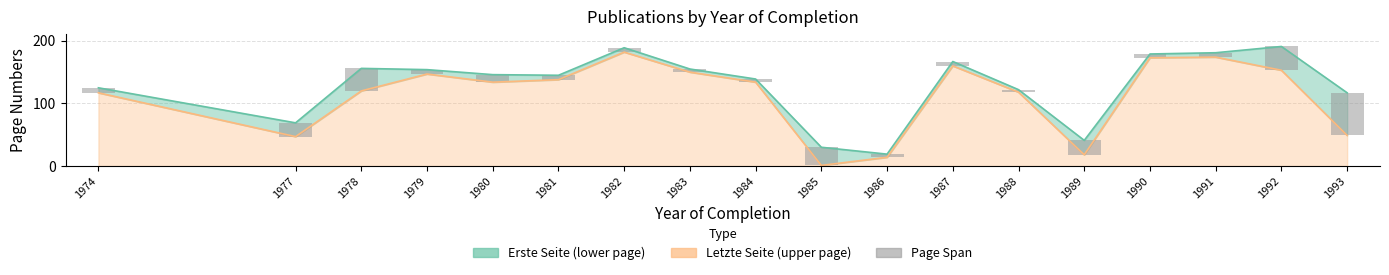

What is the value of the 14th bar from the left?

23